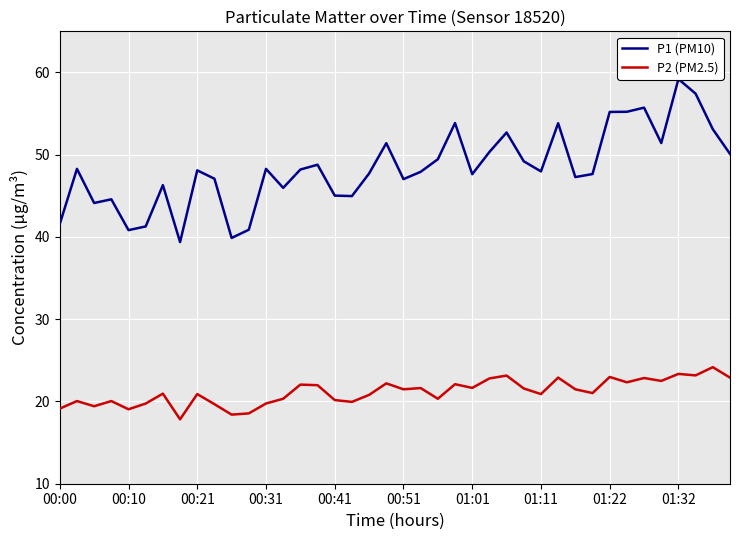

At how many categories does at least one series exceed 28?

40